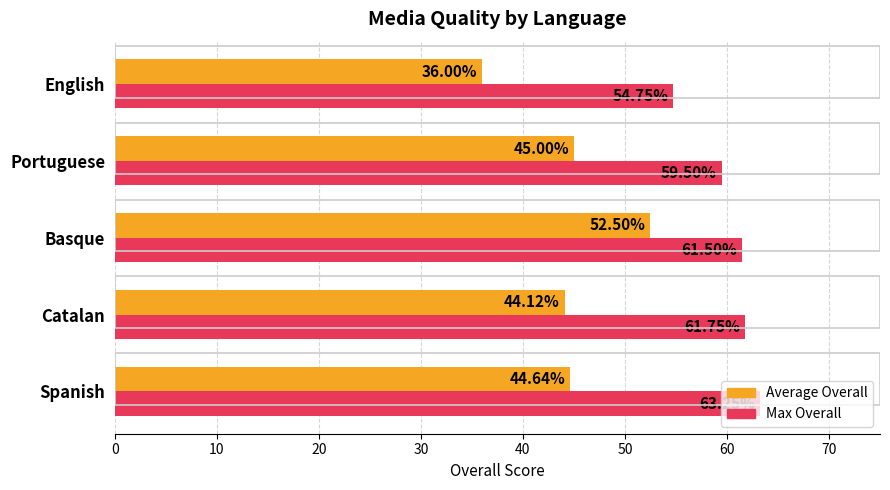

What is the highest value of the Average Overall series?

52.5